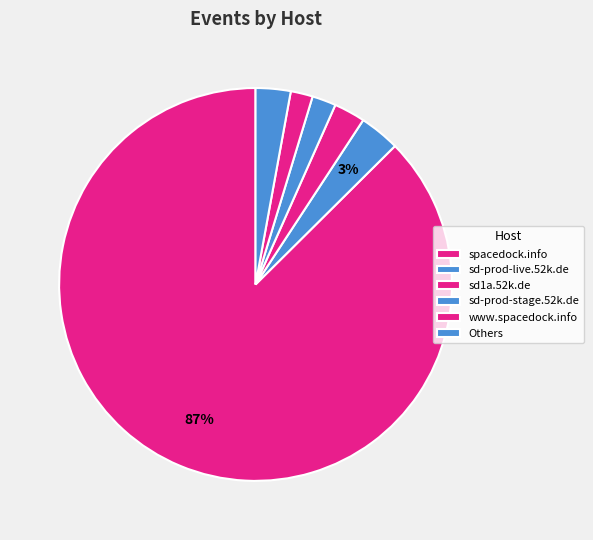

How many slices are in this pie chart?

6